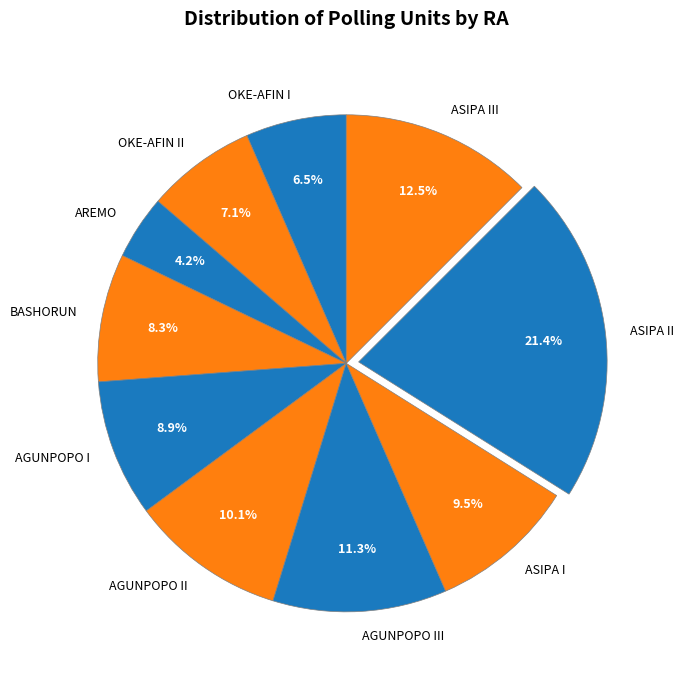

Which has a higher value, AGUNPOPO I or BASHORUN?

AGUNPOPO I